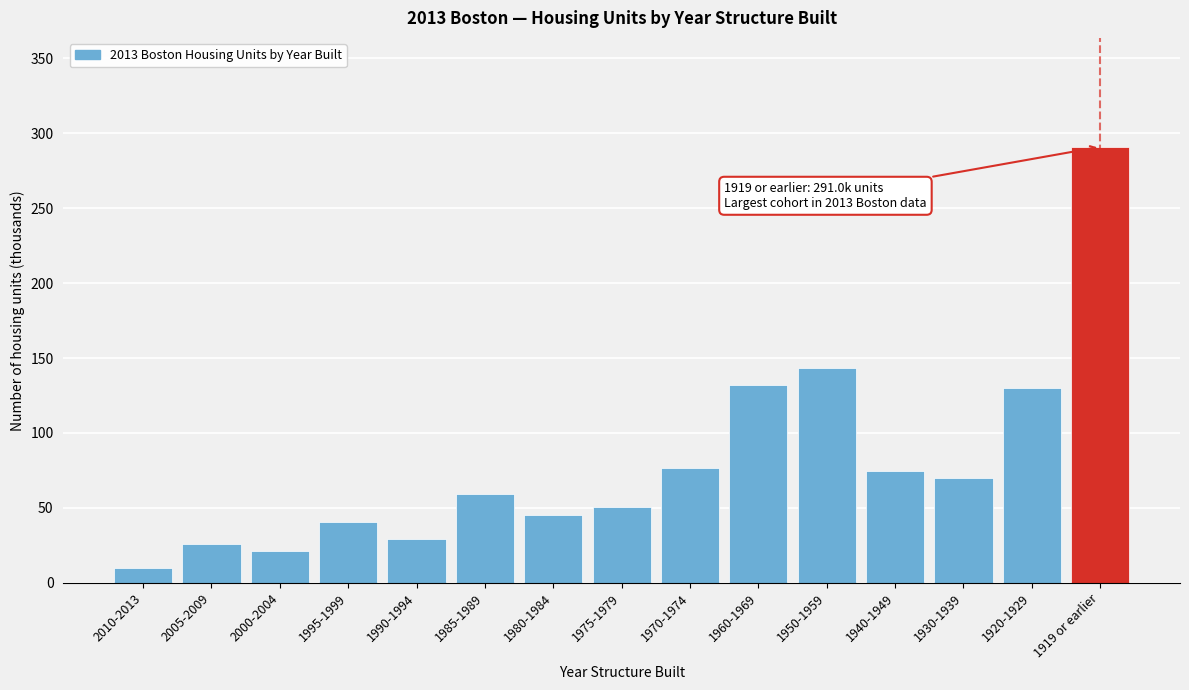

Reading right to left, what are all the values shown in this chart?

1919 or earlier=291.0	1920-1929=129.7	1930-1939=70.2	1940-1949=74.6	1950-1959=143.2	1960-1969=132.3	1970-1974=76.9	1975-1979=50.8	1980-1984=45.3	1985-1989=59.0	1990-1994=29.1	1995-1999=40.5	2000-2004=21.1	2005-2009=25.6	2010-2013=9.8